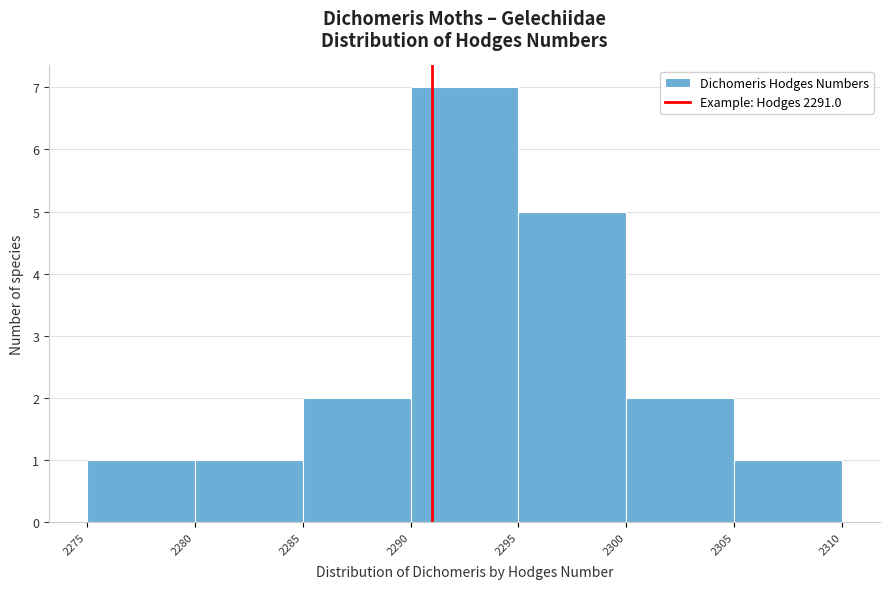

Over which range of the x-axis is the bar tallest?

2290 to 2295